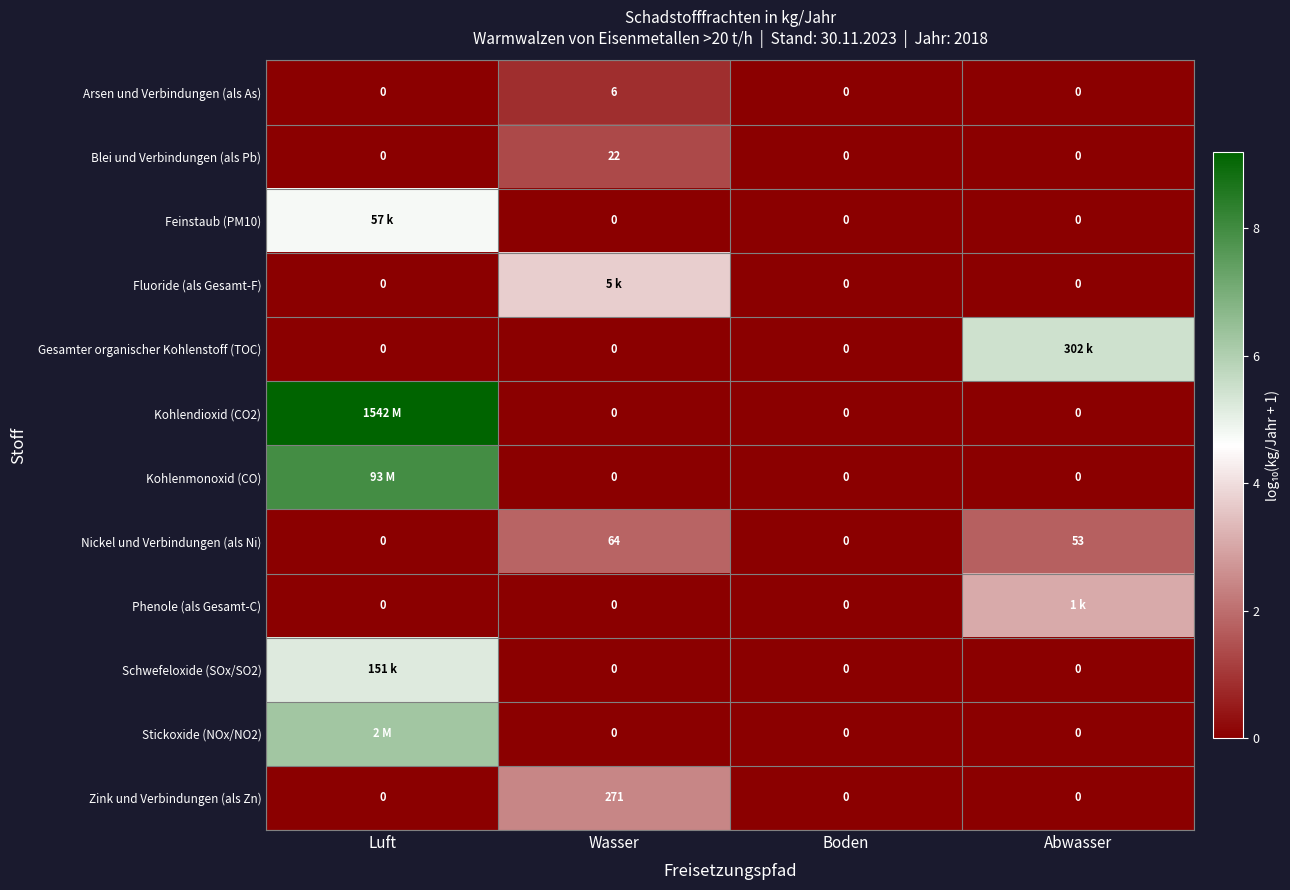

What is the maximum value shown in the chart?

9.2